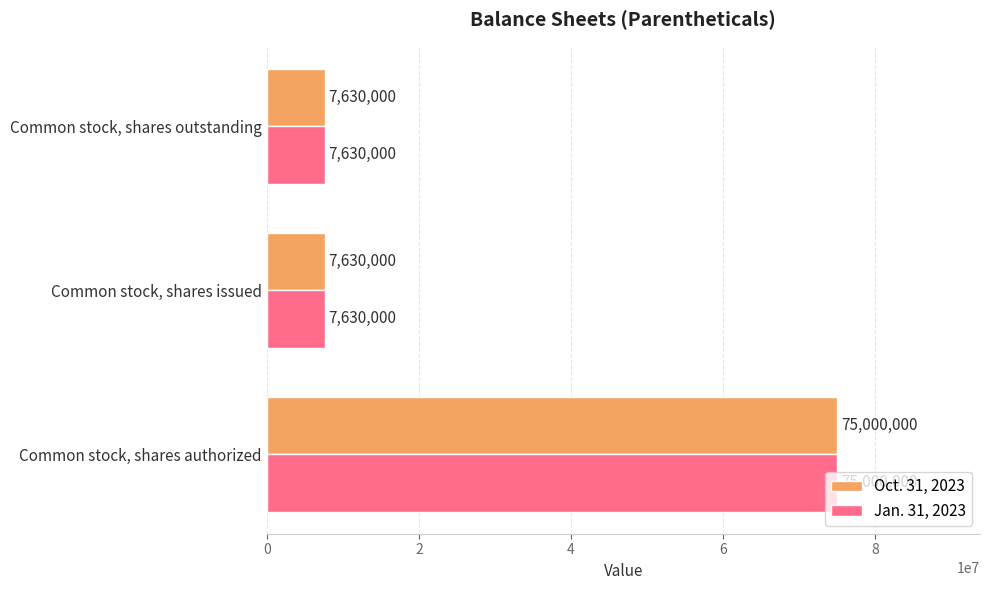

What is the minimum value shown in the chart?

7630000